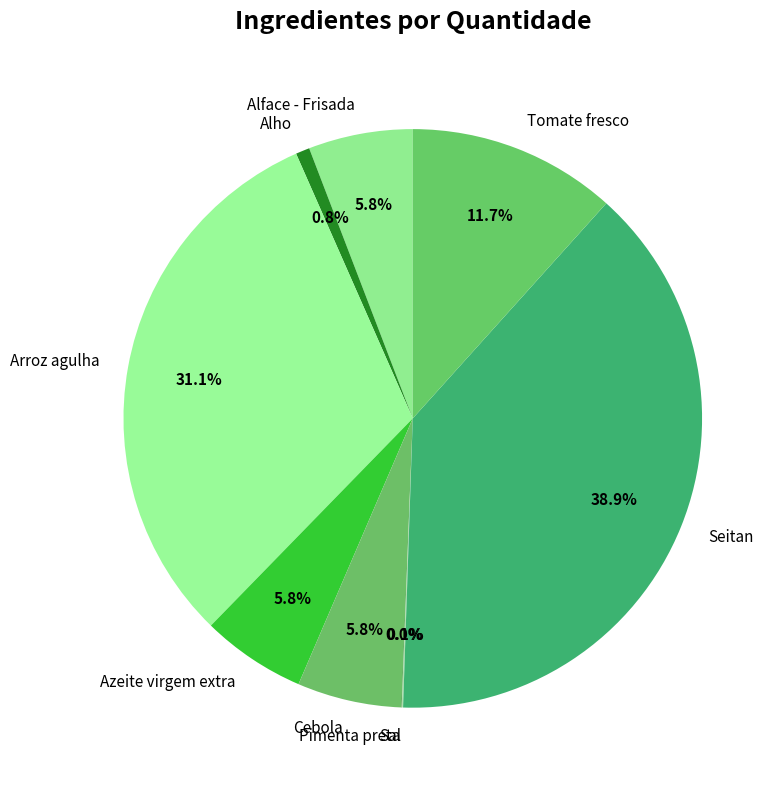

Combined, what portion of the pie is Azeite virgem extra and Alho?

6.6%